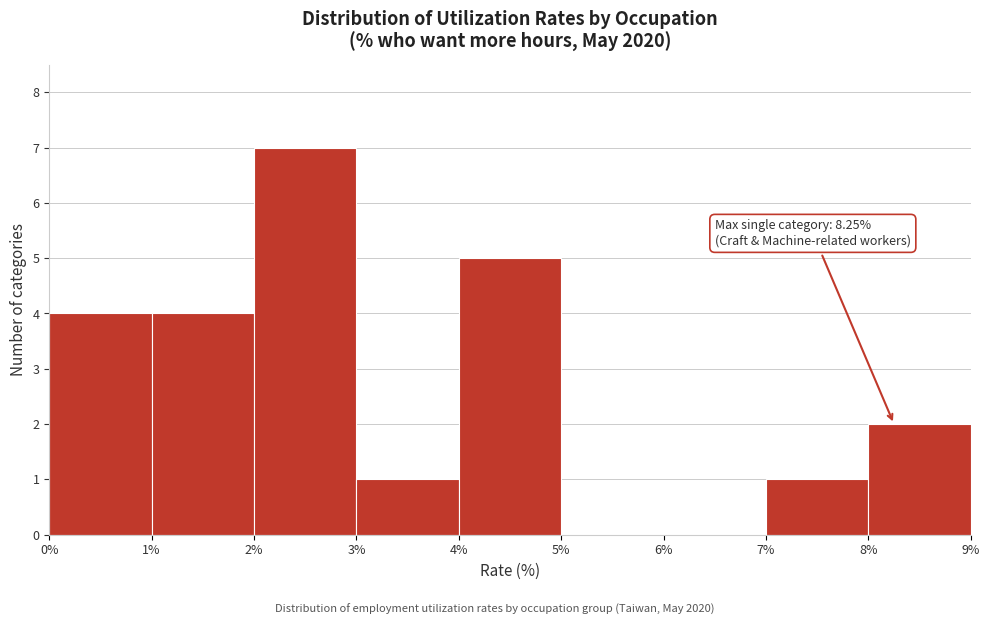

Which range on the x-axis has the tallest bar?

2% to 3%